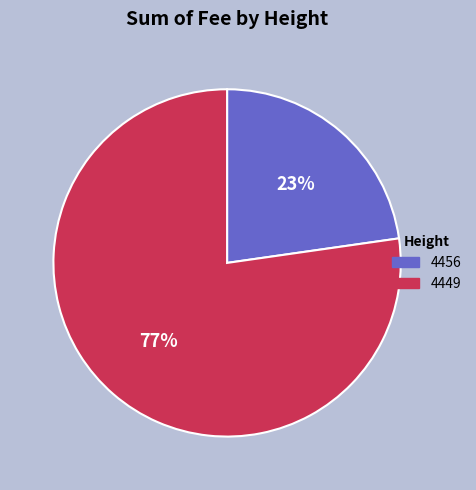

To the nearest percent, what is the combined percentage of 4449 and 4456?

100%